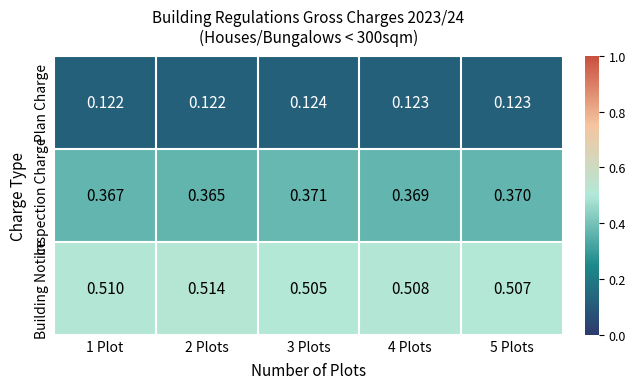

Which series has the largest total across all categories?

Building Notice